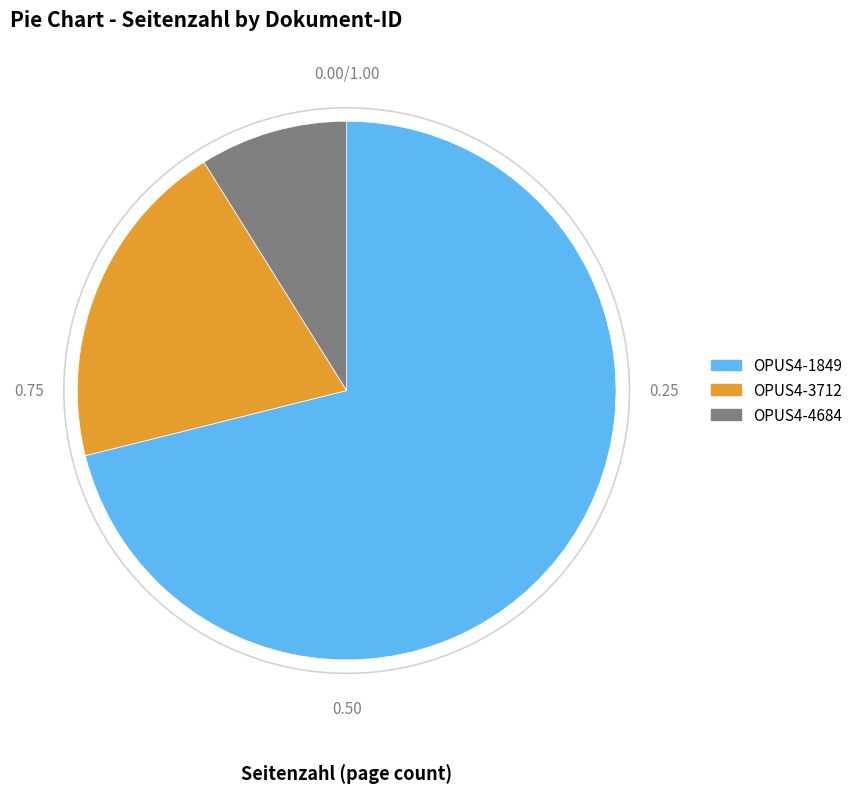

What is the smallest slice in the pie chart?

OPUS4-4684